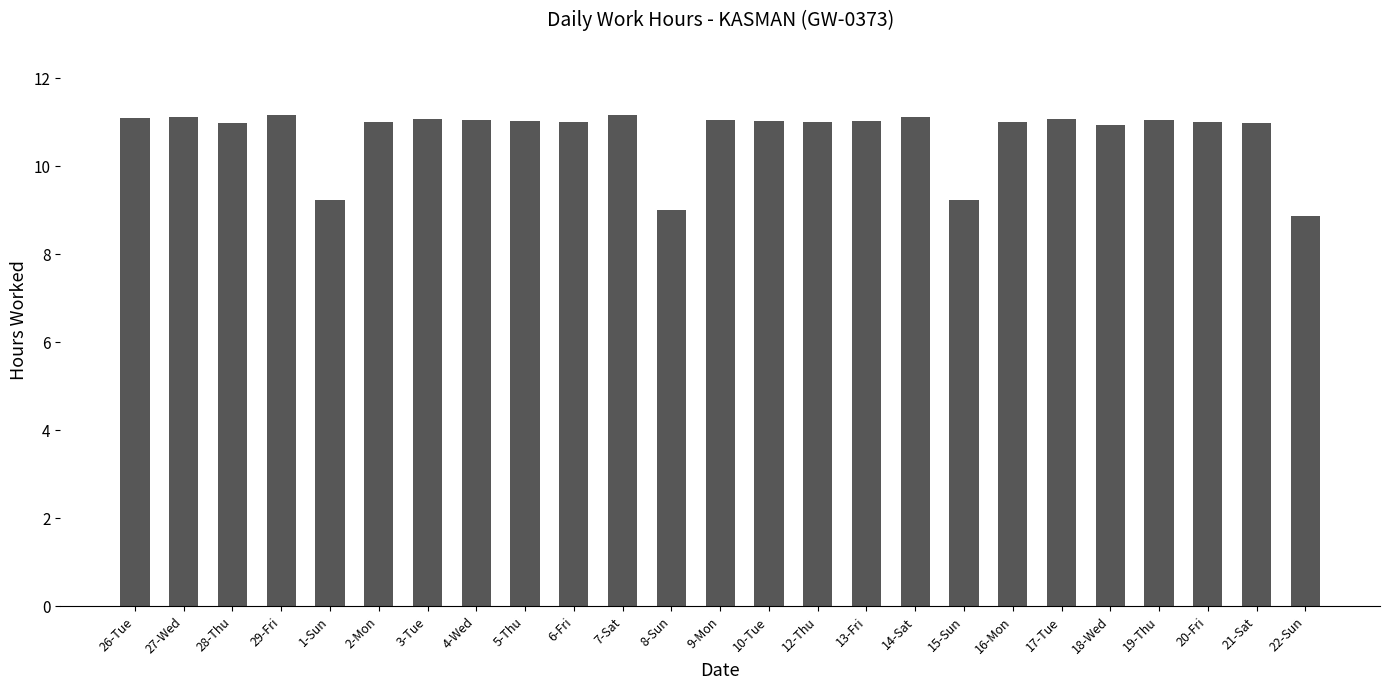

What is the label of the 4th bar from the left?

29-Fri